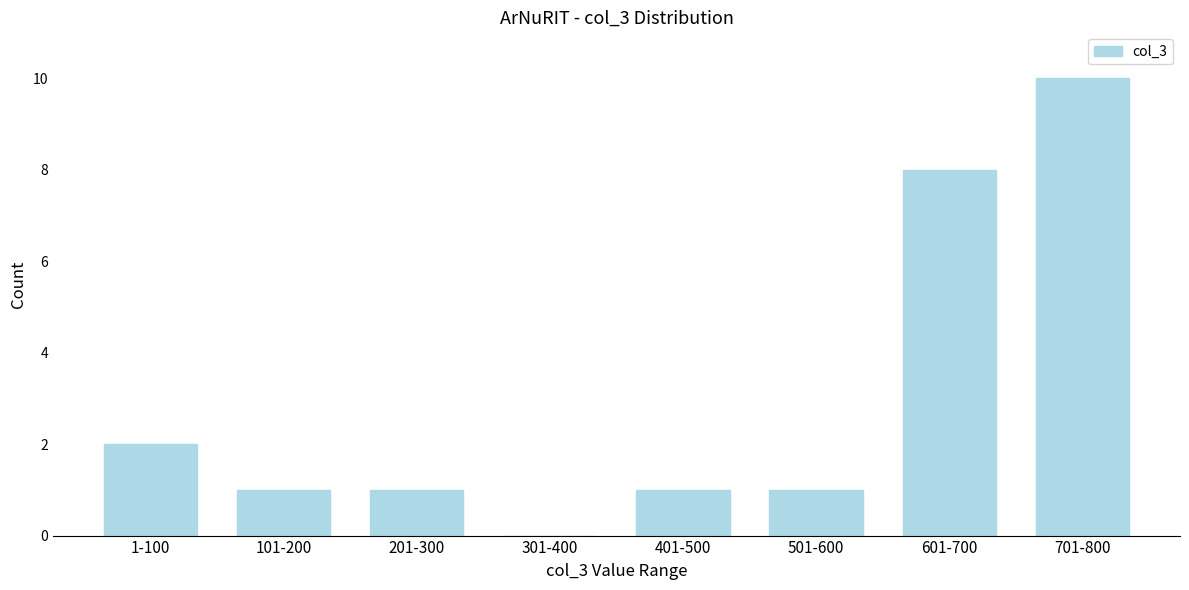

Reading left to right, what are all the values shown in this chart?

1-100=2	101-200=1	201-300=1	301-400=0	401-500=1	501-600=1	601-700=8	701-800=10